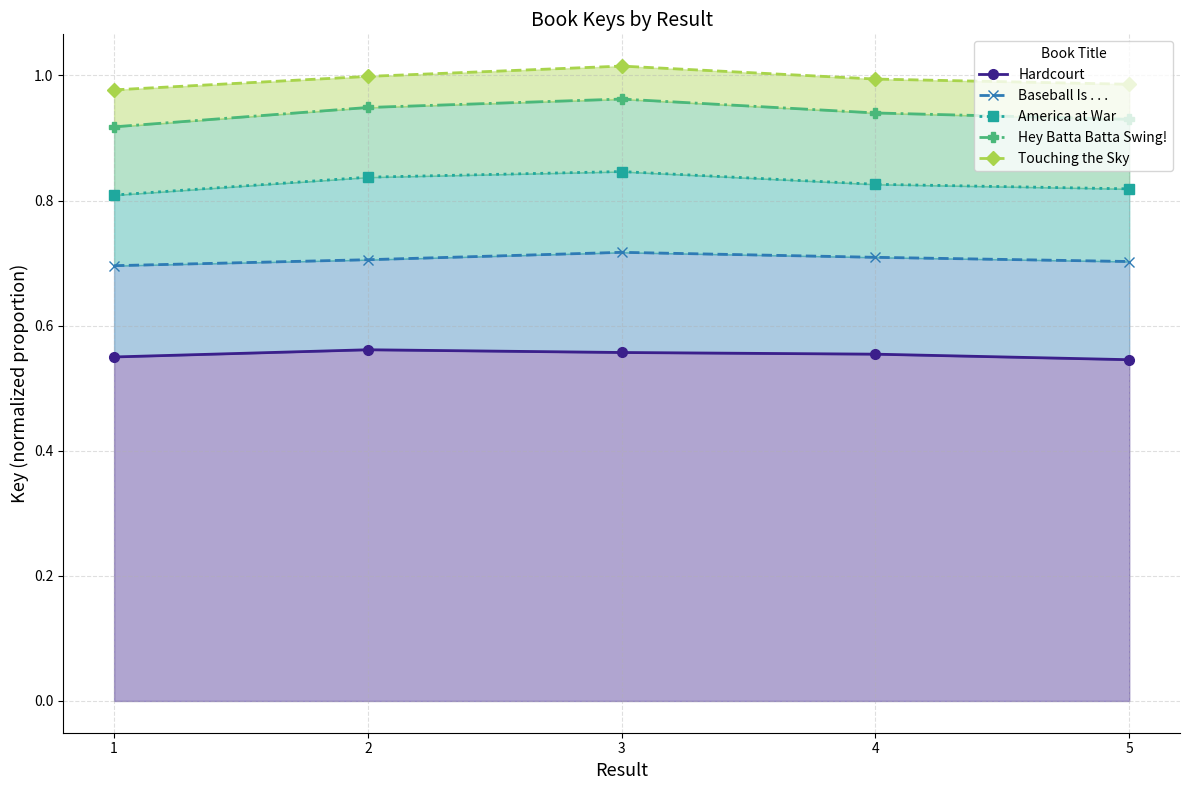

Which series has the largest range (max minus min)?

Hey Batta Batta Swing!